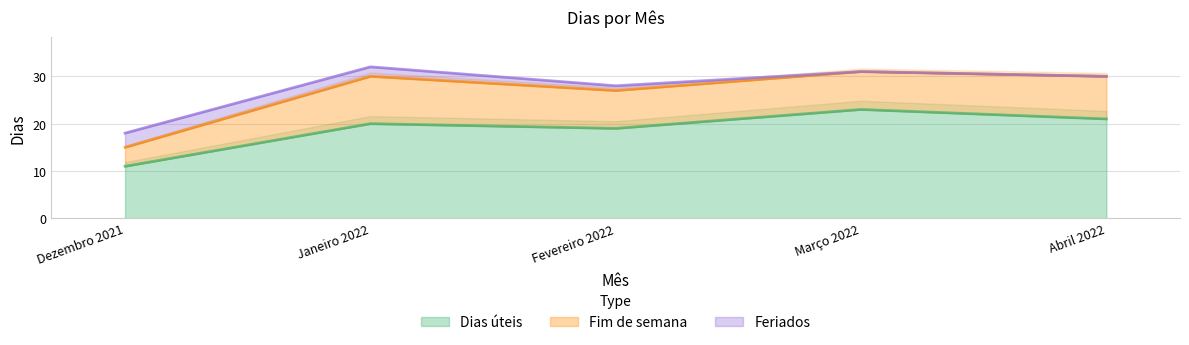

Is it true that Fim de semana equals 14 at Janeiro 2022?

False